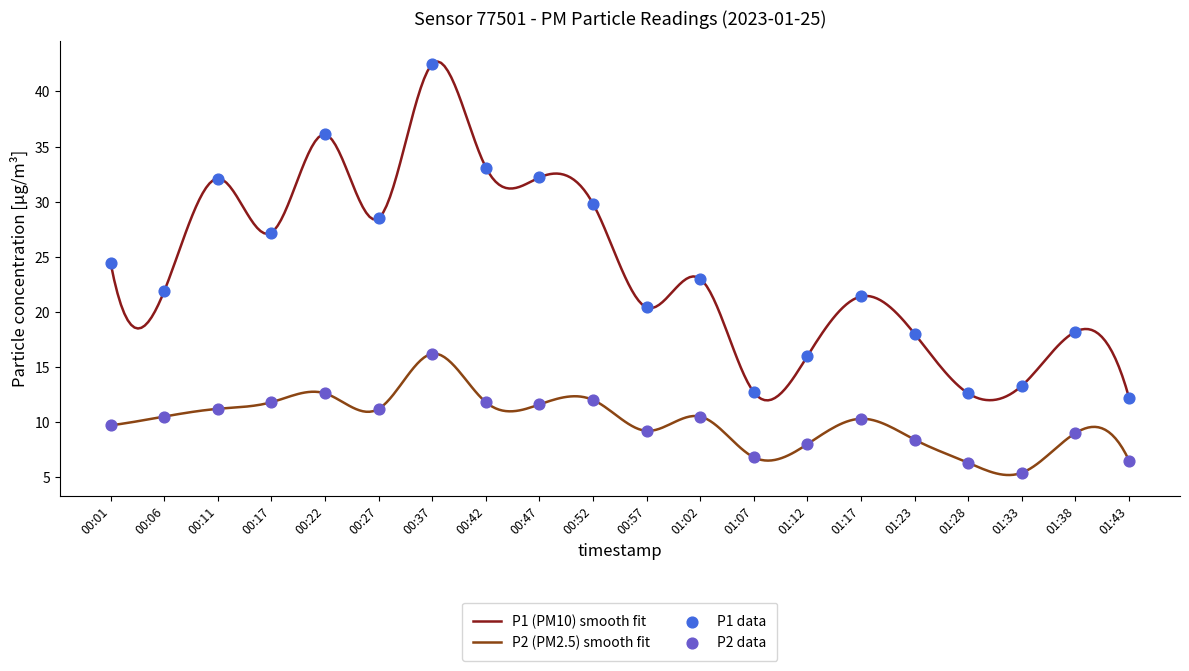

Which series has the largest total across all categories?

P1